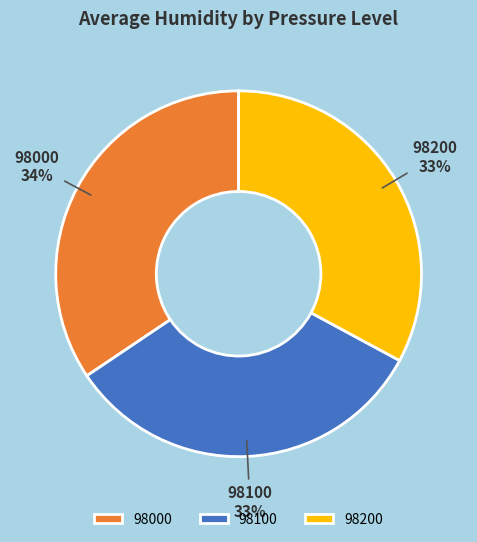

Is there a majority slice in this chart?

No